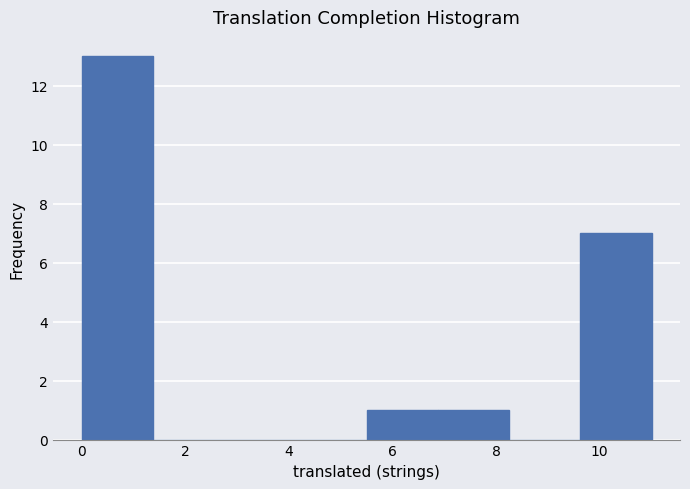

Reading left to right, list every bar in this chart as the range it spans on the x-axis followed by its height. Neither the bar edges nor the heights are printed on the chart, so give them approximately, as read against the axes.

0.0 to 1.4: 13
1.4 to 2.8: 0
2.8 to 4.2: 0
4.2 to 5.6: 0
5.6 to 6.8: 1
6.8 to 8.2: 1
8.2 to 9.6: 0
9.6 to 11.0: 7